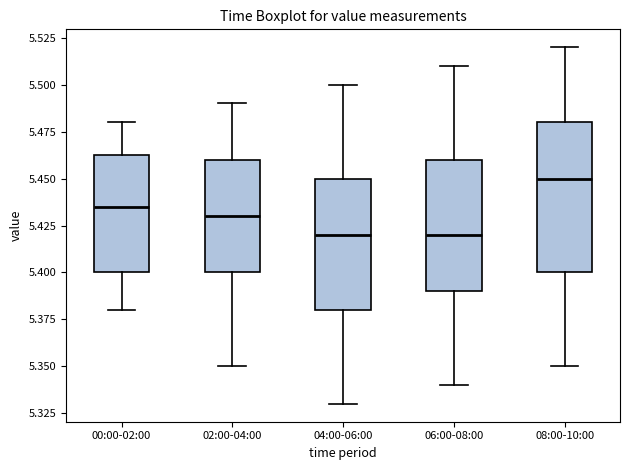

Reading left to right, read every box against the y-axis: the position of its median line, the range the box covers, and the ends of its whiskers. The values are not printed on the chart, so give them approximately, as read against the axis.

00:00-02:00: median 5.435, box 5.400 to 5.465, whiskers 5.380 to 5.480
02:00-04:00: median 5.430, box 5.400 to 5.460, whiskers 5.350 to 5.490
04:00-06:00: median 5.420, box 5.380 to 5.450, whiskers 5.330 to 5.500
06:00-08:00: median 5.420, box 5.390 to 5.460, whiskers 5.340 to 5.510
08:00-10:00: median 5.450, box 5.400 to 5.480, whiskers 5.350 to 5.520